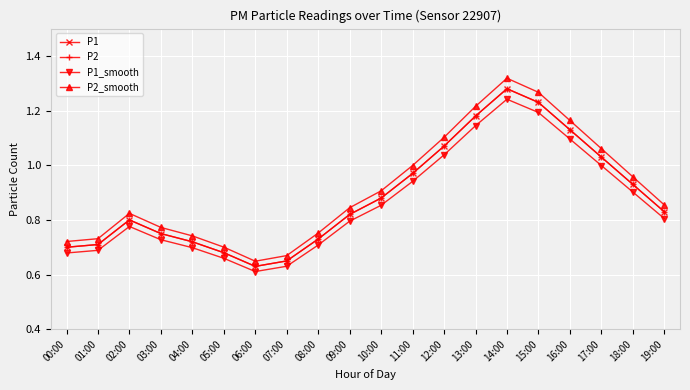

In P2_smooth, how many points are lower than both neighbors (excluding endpoints)?

1